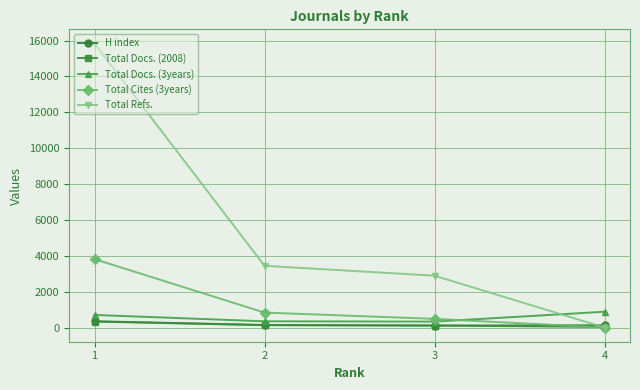

Which series has the widest spread of values?

Total Refs.